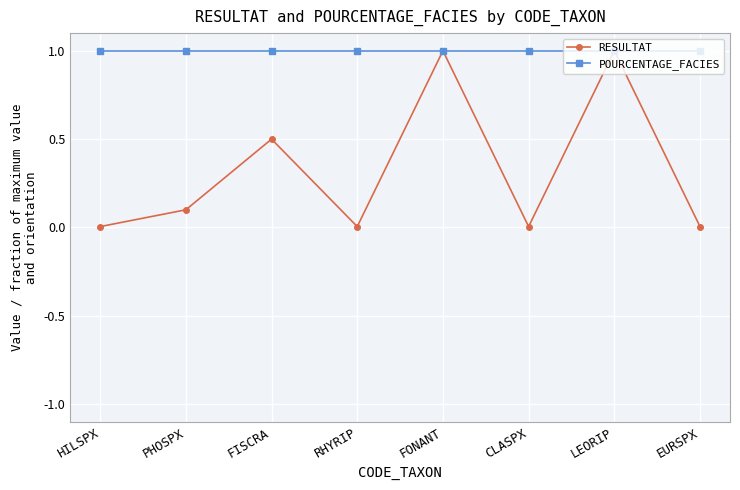

How many lines are shown in the chart?

2